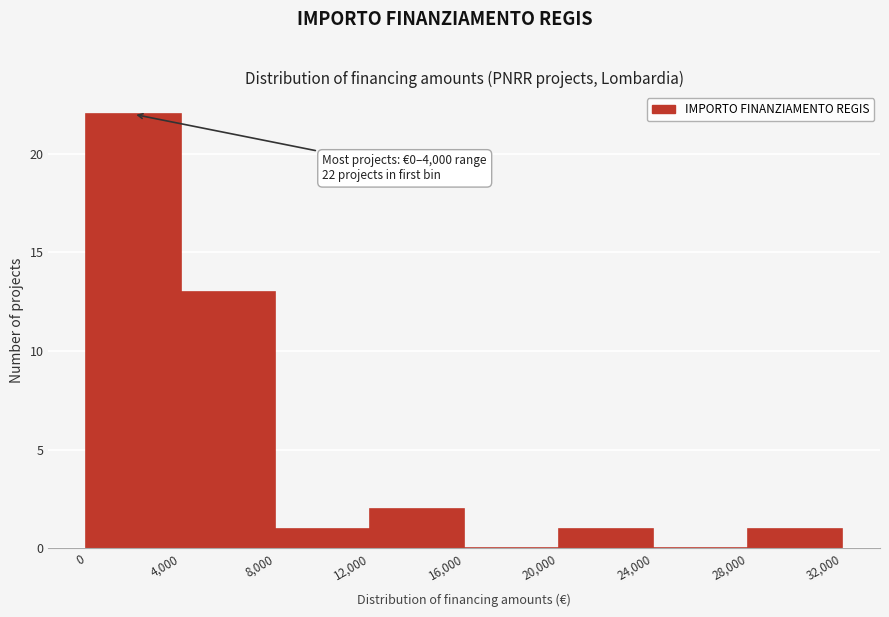

Over which range of the x-axis is the bar tallest?

0 to 4,000